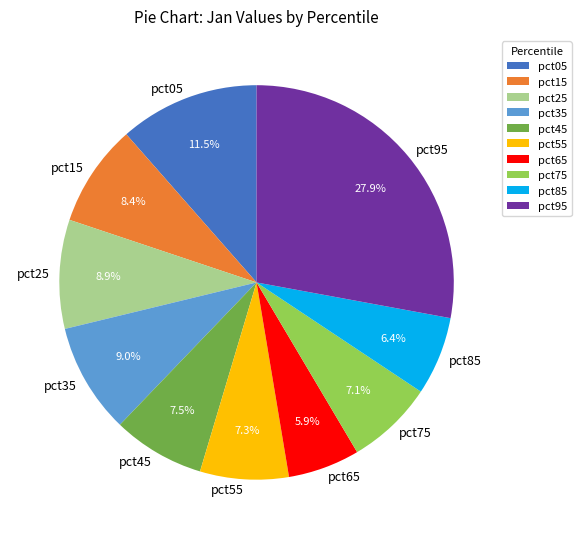

Which category has the biggest portion of the pie?

pct95